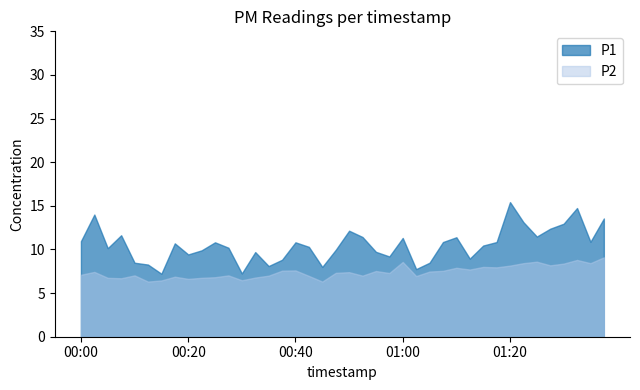

What is the minimum value for P1?

7.2